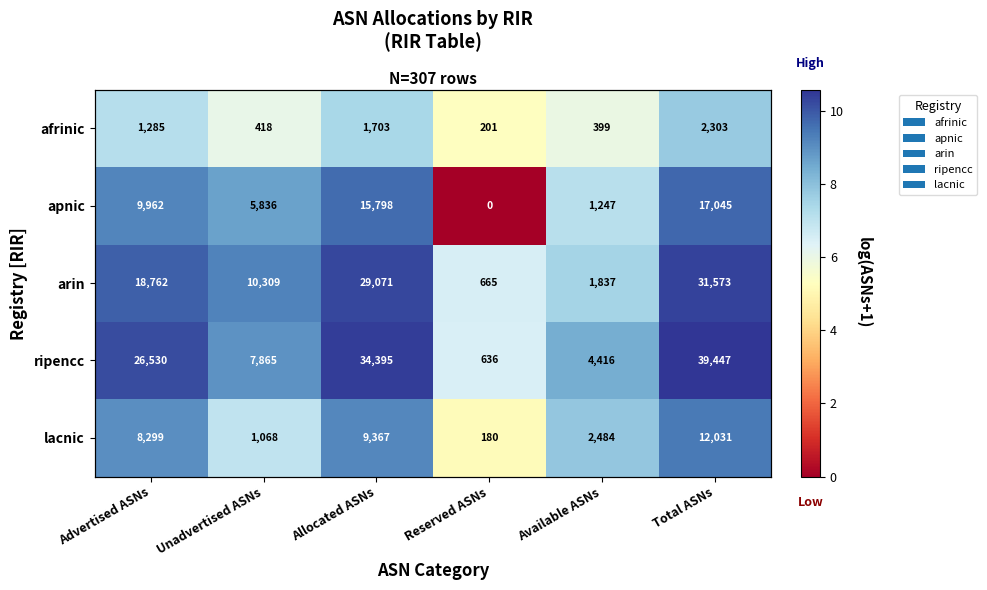

List the labels in order of apnic value, largest first.

Total ASNs, Allocated ASNs, Advertised ASNs, Unadvertised ASNs, Available ASNs, Reserved ASNs